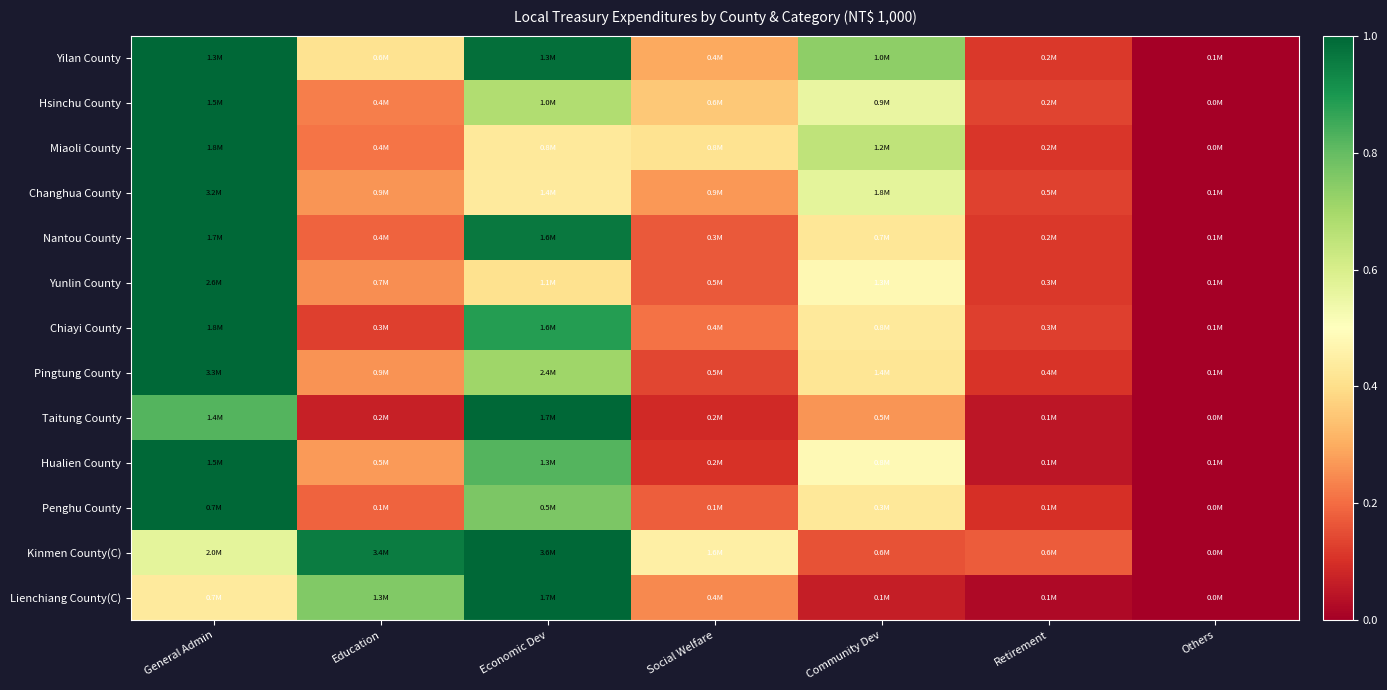

Count the number of data series in this chart.

13